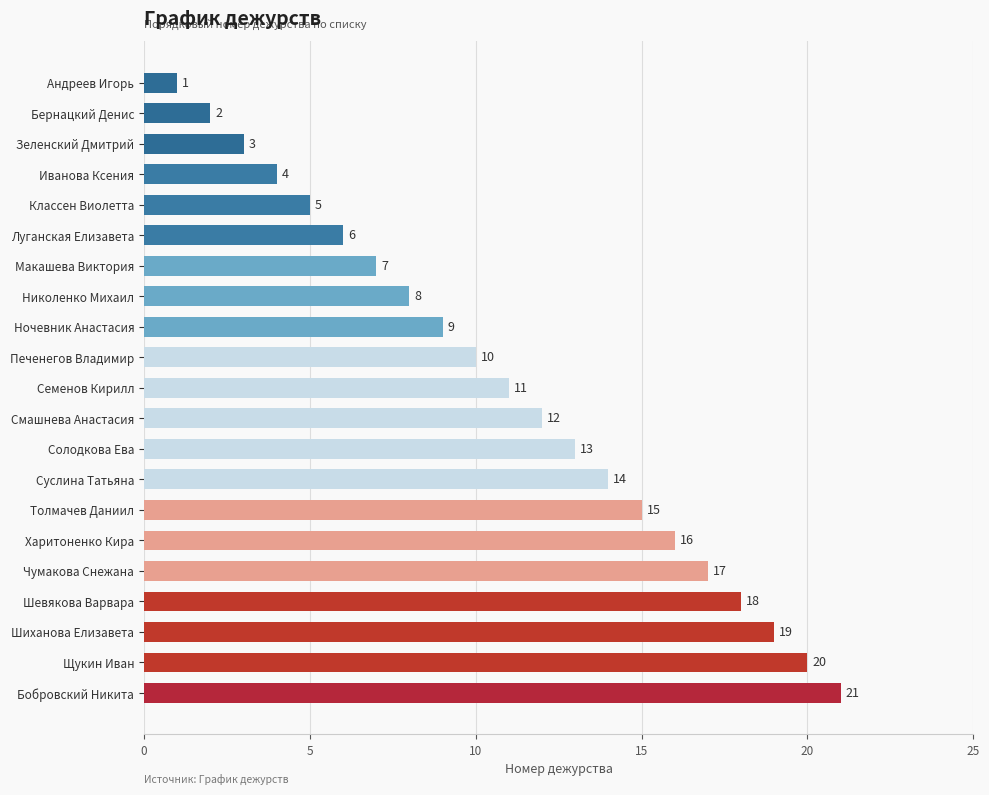

Reading bottom to top, what are all the values shown in this chart?

Бобровский Никита=21	Щукин Иван=20	Шиханова Елизавета=19	Шевякова Варвара=18	Чумакова Снежана=17	Харитоненко Кира=16	Толмачев Даниил=15	Суслина Татьяна=14	Солодкова Ева=13	Смашнева Анастасия=12	Семенов Кирилл=11	Печенегов Владимир=10	Ночевник Анастасия=9	Николенко Михаил=8	Макашева Виктория=7	Луганская Елизавета=6	Классен Виолетта=5	Иванова Ксения=4	Зеленский Дмитрий=3	Бернацкий Денис=2	Андреев Игорь=1